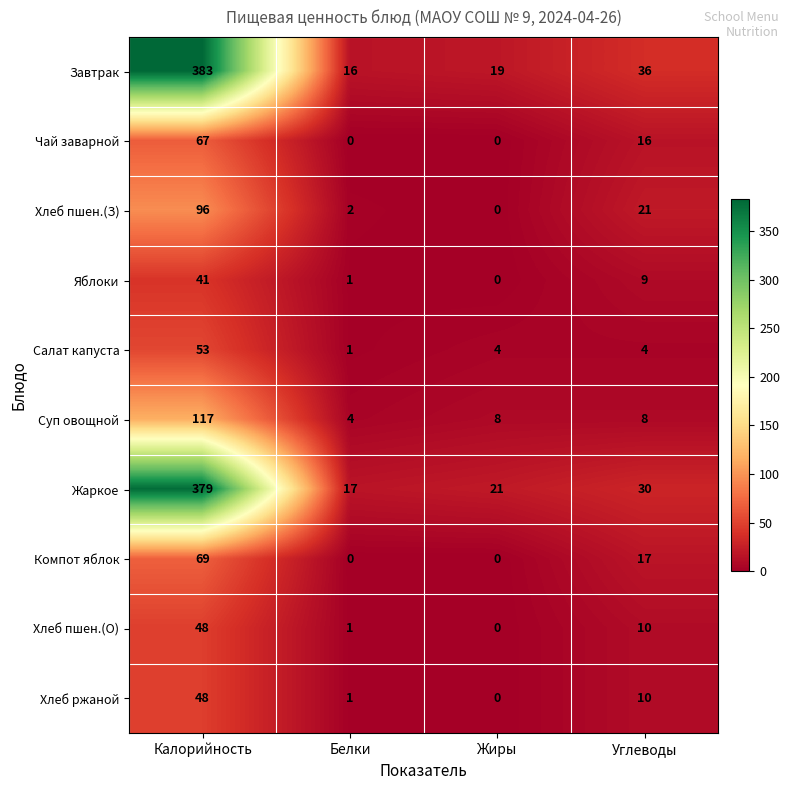

How many Компот яблок values are between 0 and 69?

4